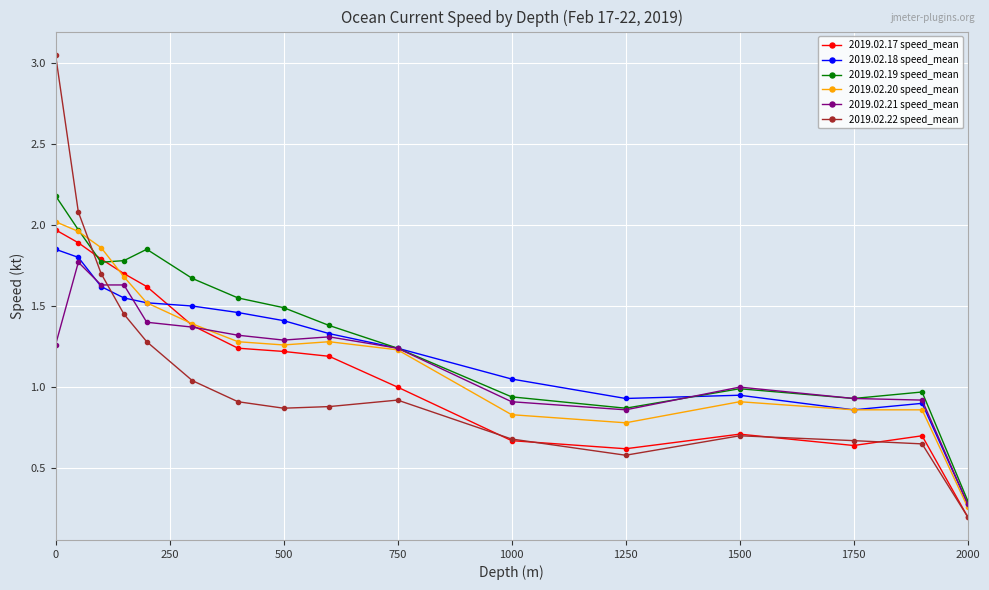

True or false: 2019.02.21 speed_mean has more than 0 points higher than both neighbors.

True